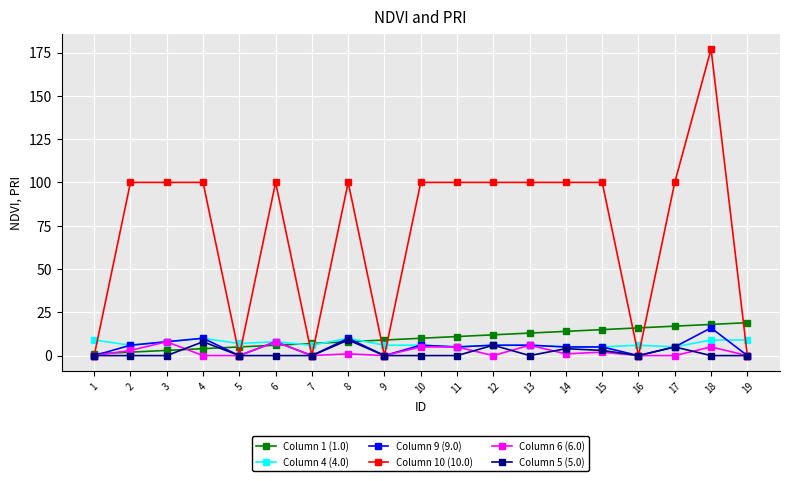

Which series has the largest total across all categories?

Column 10 (10.0)